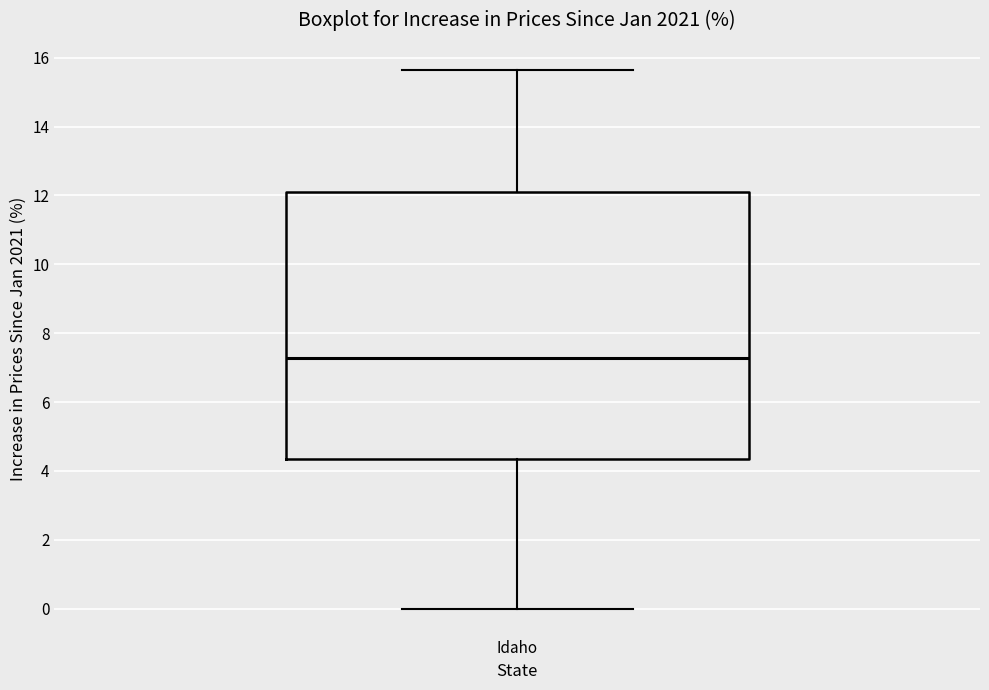

Read this box plot against the y-axis: the position of the median line, the range covered by the box, and the ends of both whiskers. The values are not printed on the chart, so give them approximately, as read against the axis.

median 7.2, box 4.4 to 12.0, whiskers 0.0 to 15.6